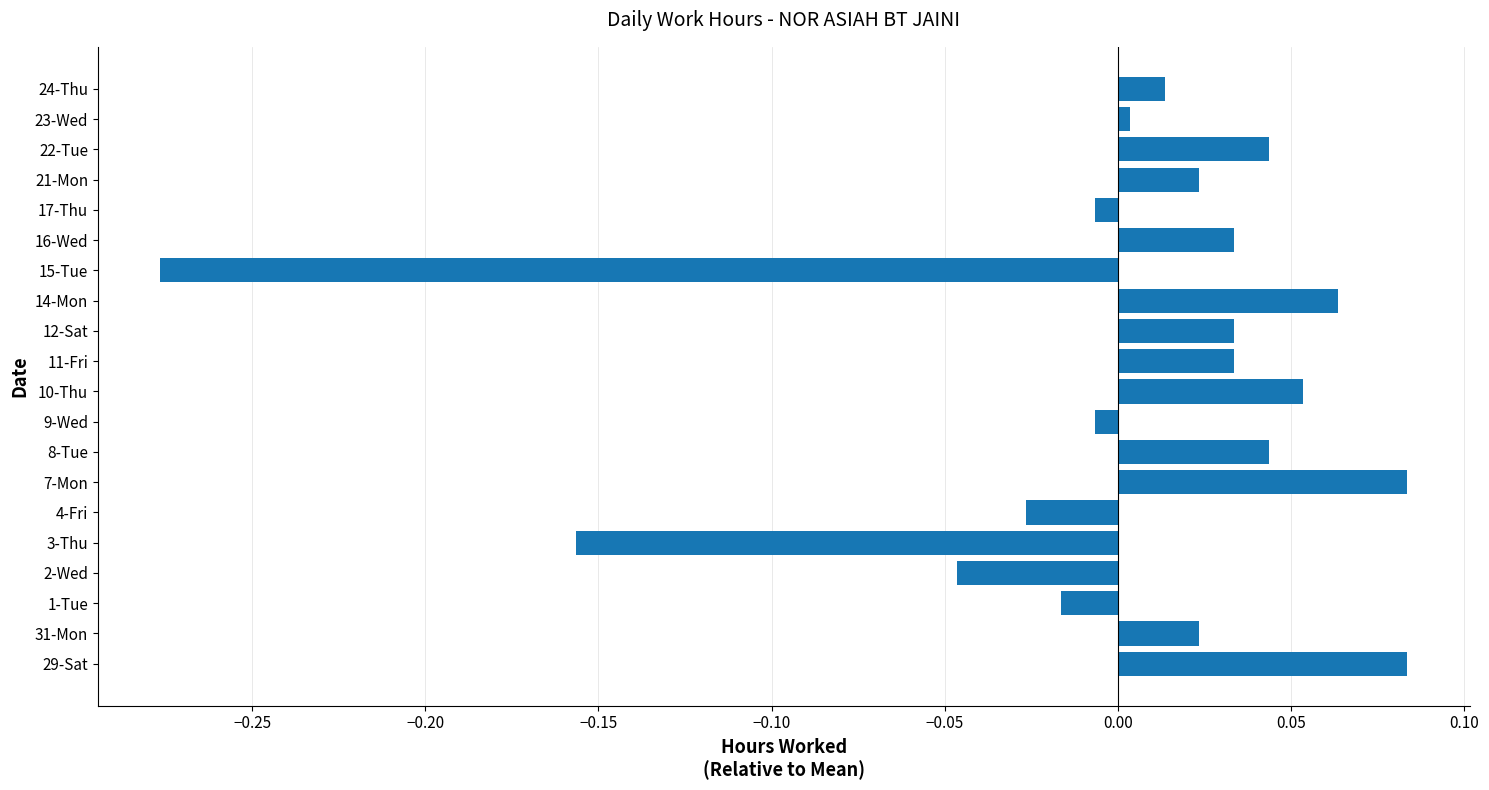

Between 24-Thu and 11-Fri, which is larger?

11-Fri